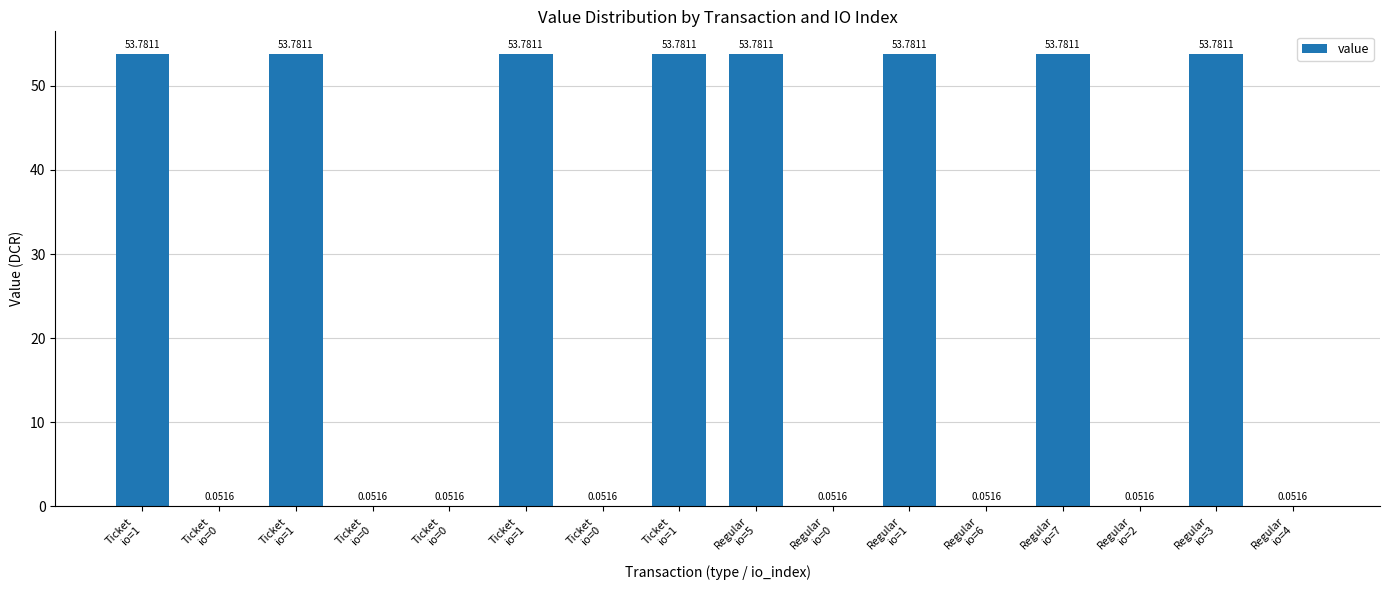

What is the label of the 6th bar from the right?

Regular
io=1